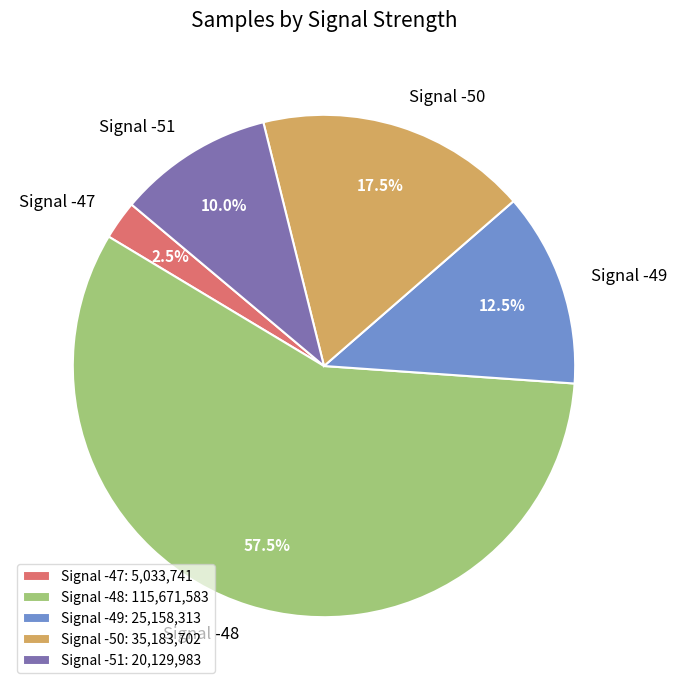

Is Signal -47 the majority of the pie?

No